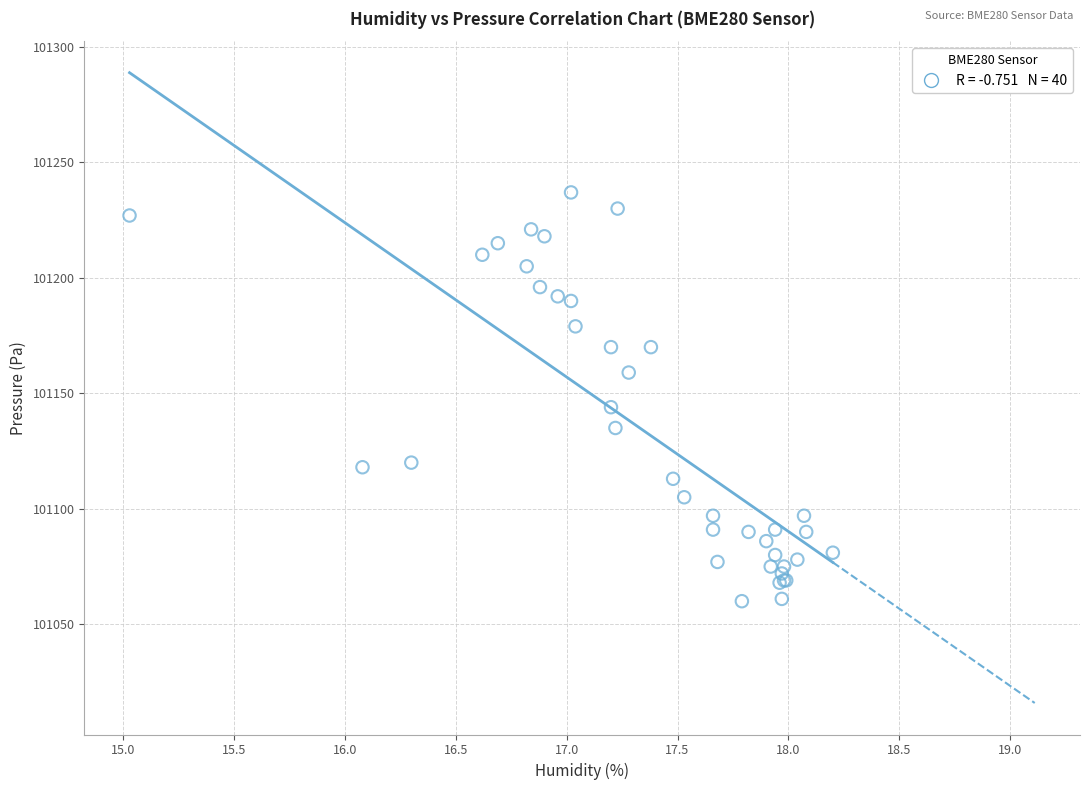

What Y value in the scatter plot is closest to 101148?

101144